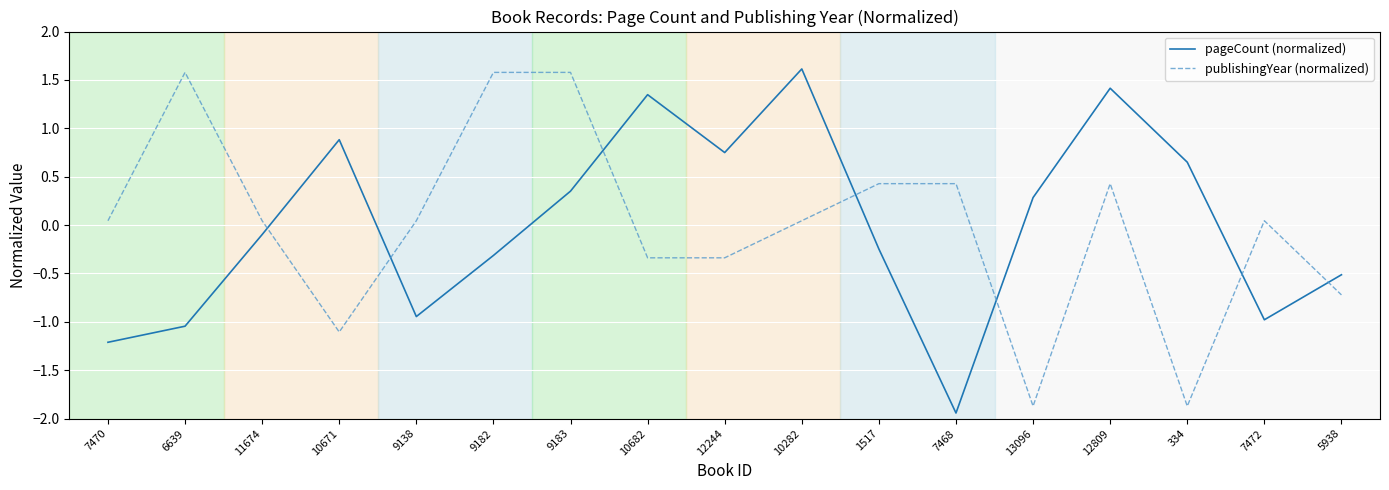

How many values in the publishingYear (normalized) series are below 0?

6